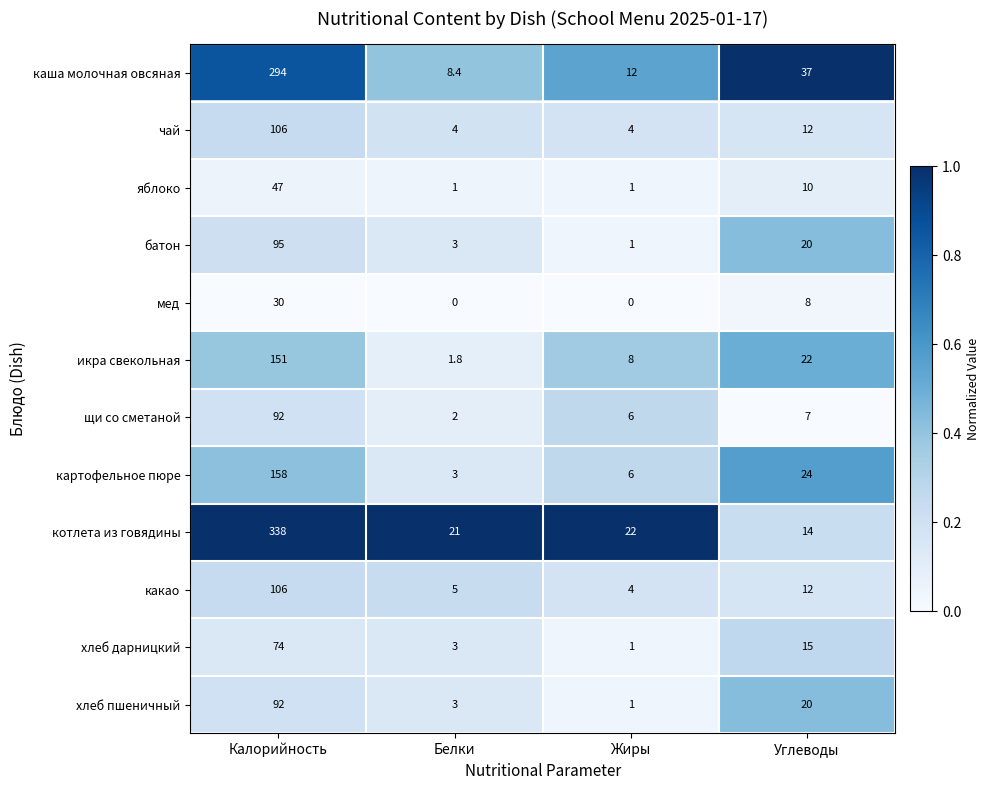

Is the value of батон at Белки greater than the value of чай at Углеводы?

No